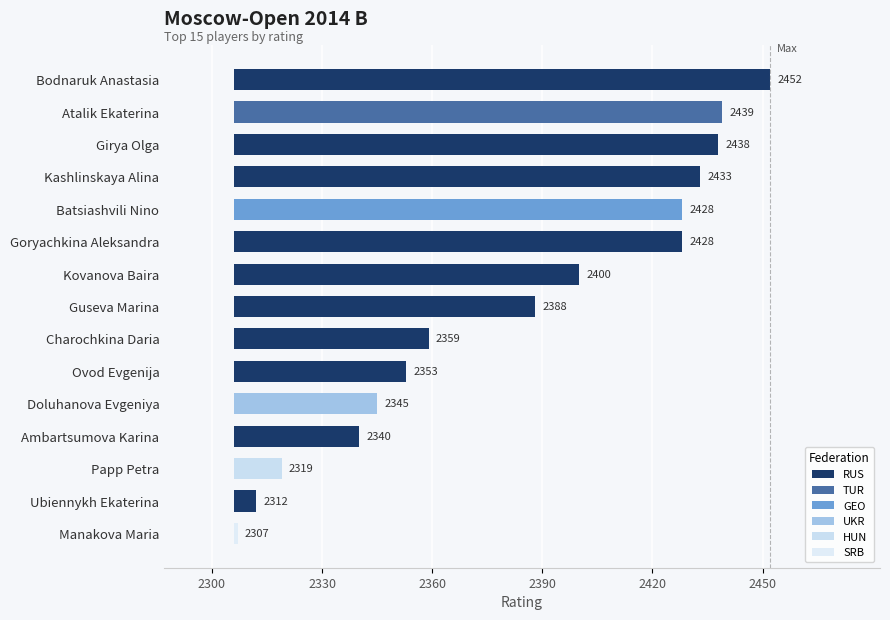

What is the change in value from 6 to 11?

-60